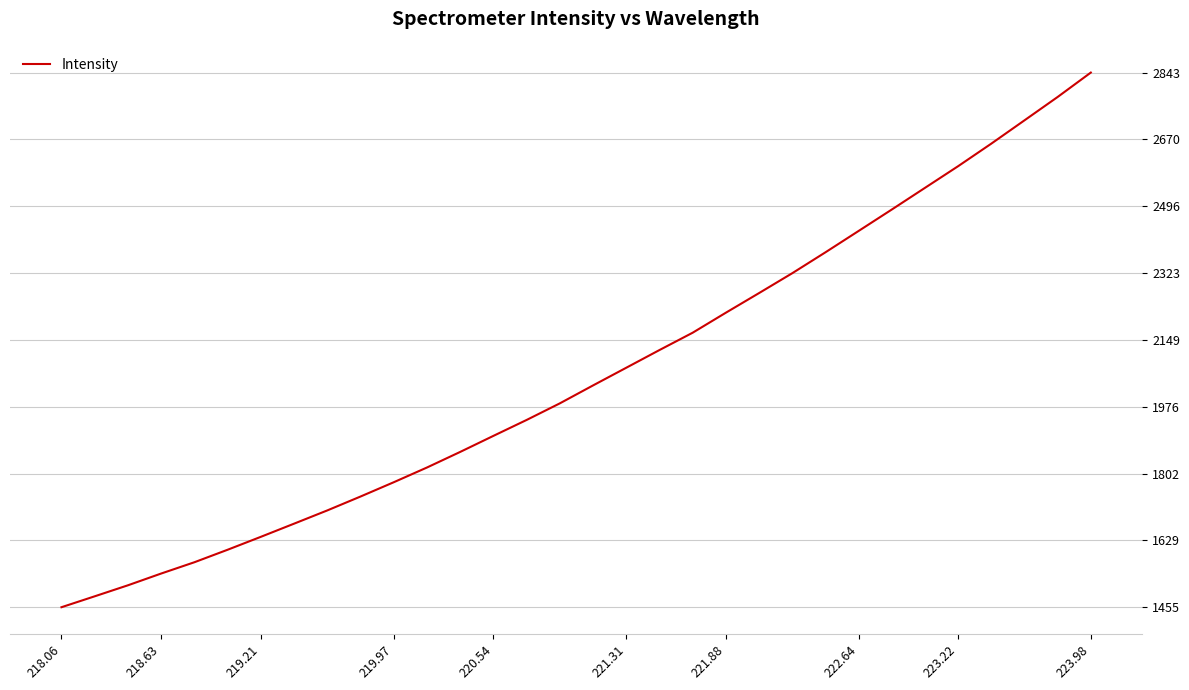

What is the minimum value shown in the chart?

1455.3